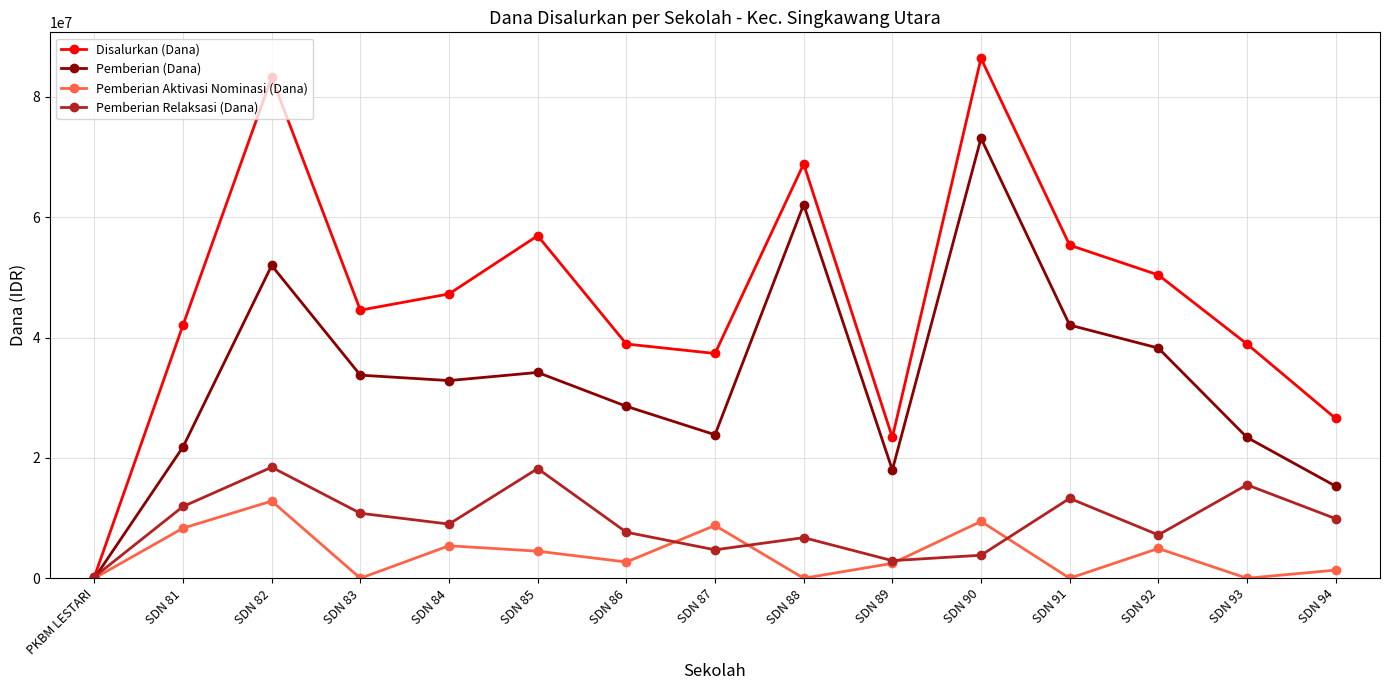

What is the average value of the Pemberian Relaksasi (Dana) series?

9360000